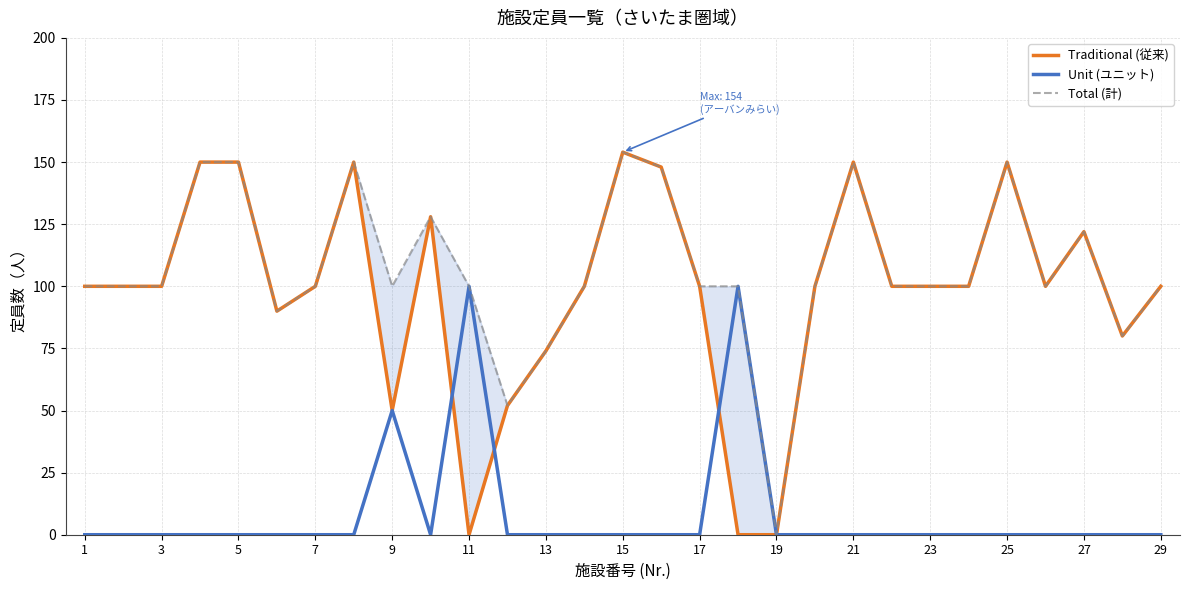

The value of Unit (ユニット) at 3 is 0. True or false?

True